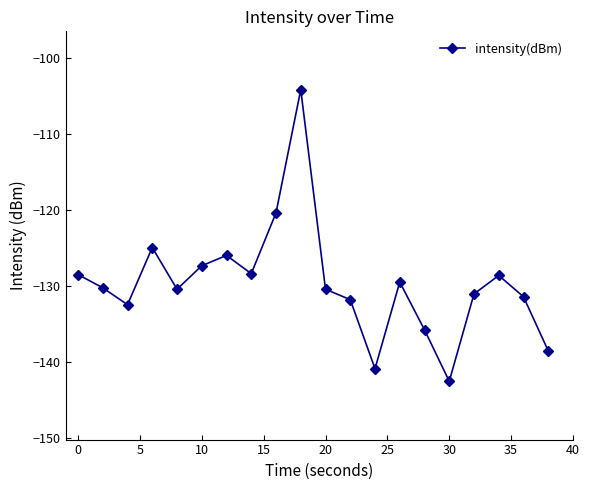

What is the value of the 2nd point from the left?

-130.2